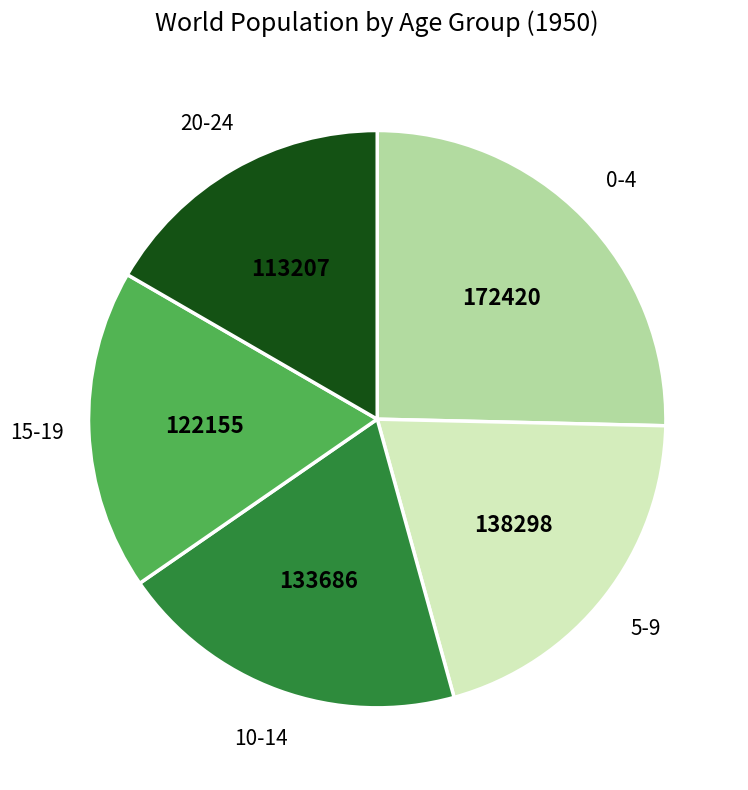

Does any single category account for the majority?

No